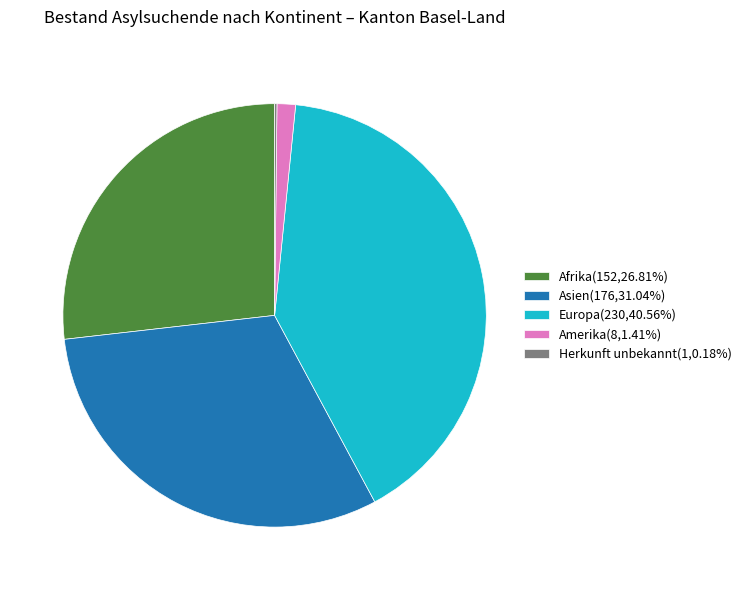

Is the sum of Asien(176,31.04%) and Amerika(8,1.41%) greater than half?

No